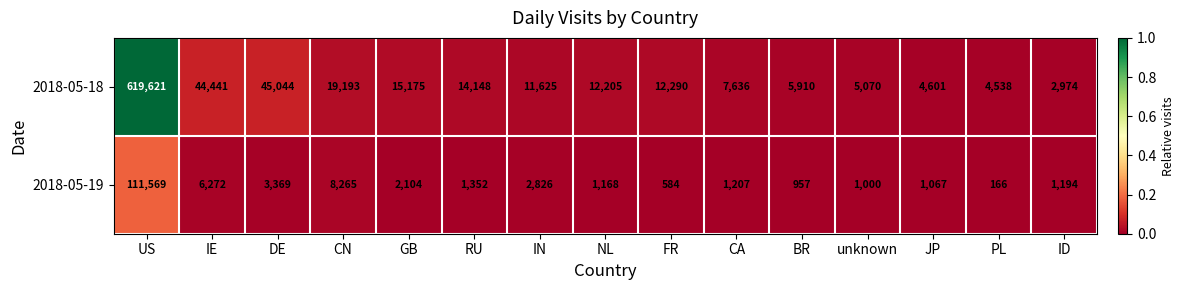

Which series changed the most between FR and CA?

2018-05-18